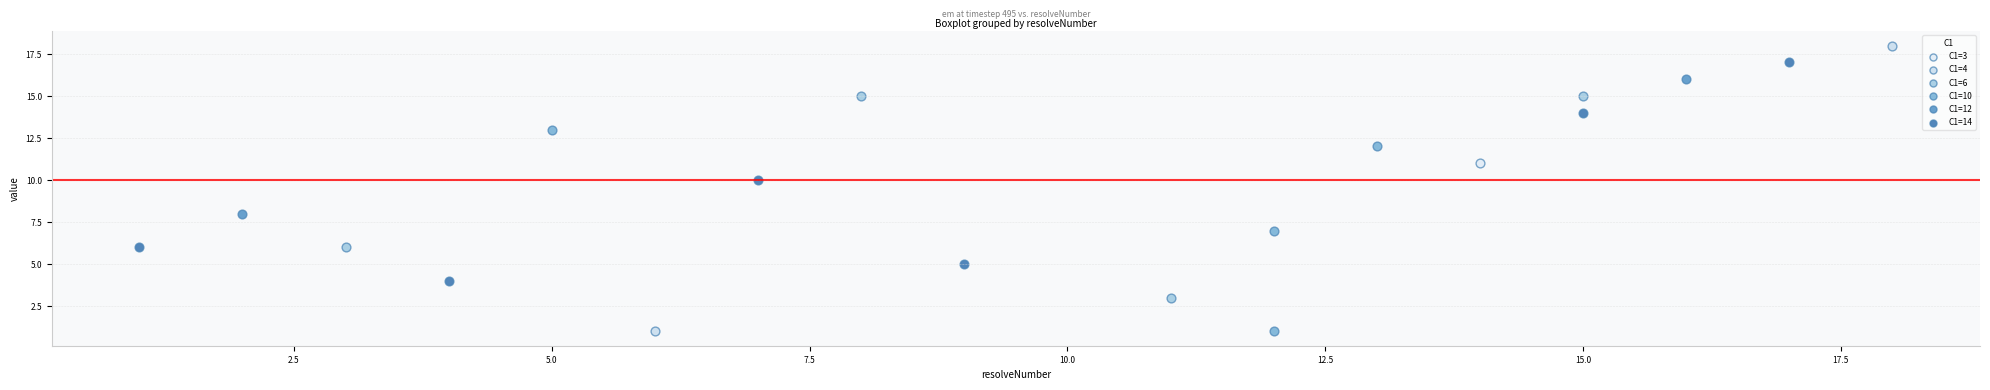

What are all the series names shown in the legend?

C1=3, C1=4, C1=6, C1=10, C1=12, C1=14